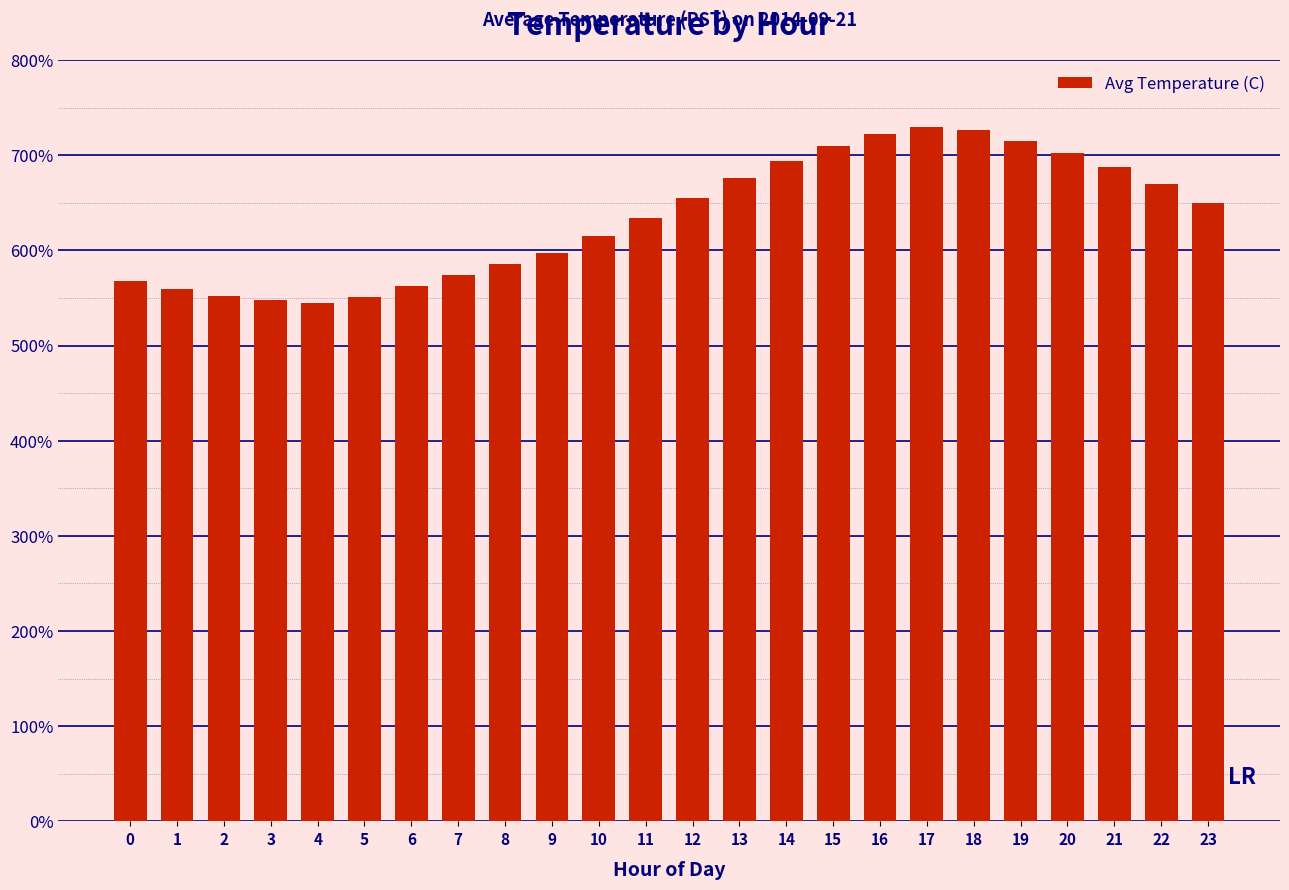

Reading left to right, what are all the values shown in this chart?

11.3	11.2	11.1	10.9	10.9	11.0	11.2	11.5	11.7	11.9	12.3	12.7	13.1	13.5	13.9	14.2	14.4	14.6	14.5	14.3	14.1	13.8	13.4	13.0